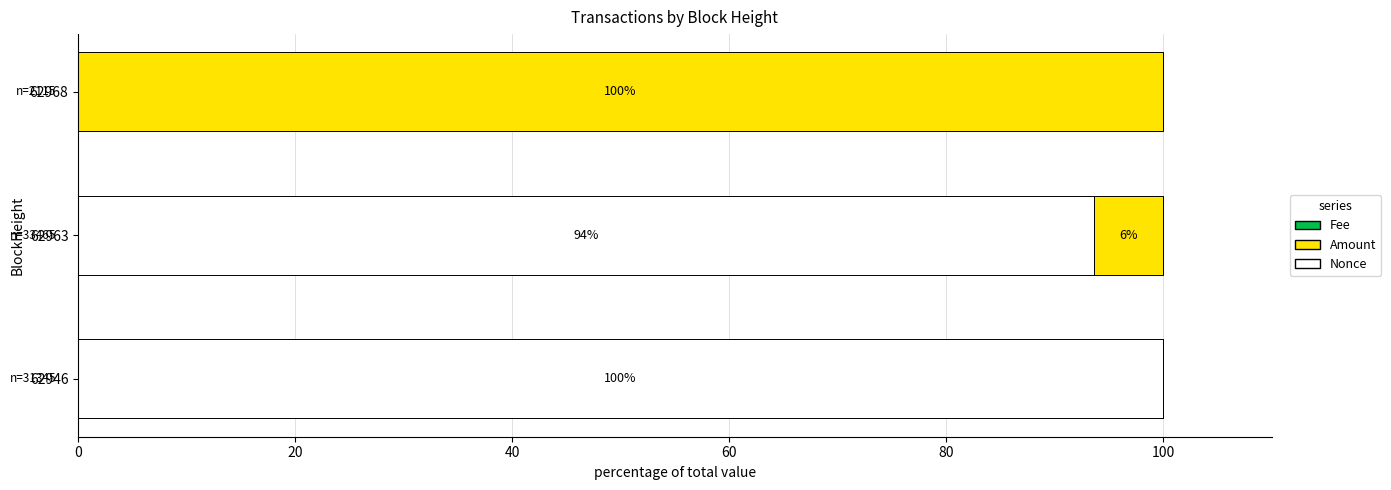

What is the maximum value for Nonce?

100.0